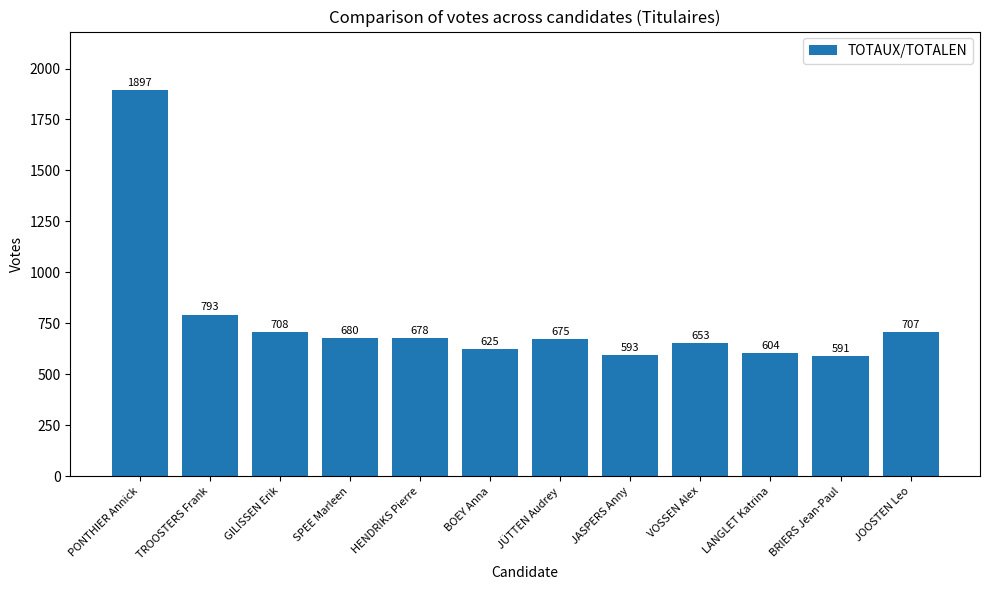

Reading left to right, list all the values displayed in this chart.

1897	793	708	680	678	625	675	593	653	604	591	707